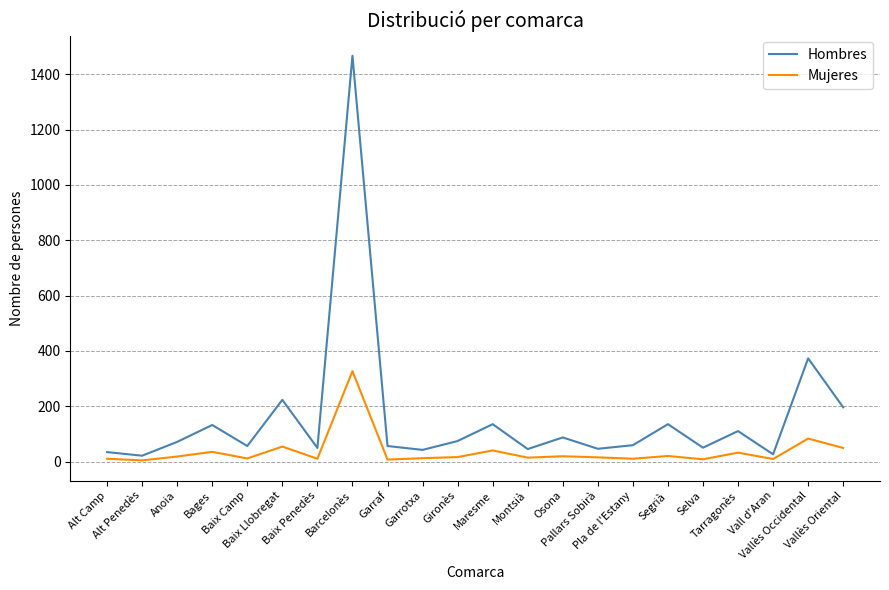

Which series has the widest spread of values?

Hombres